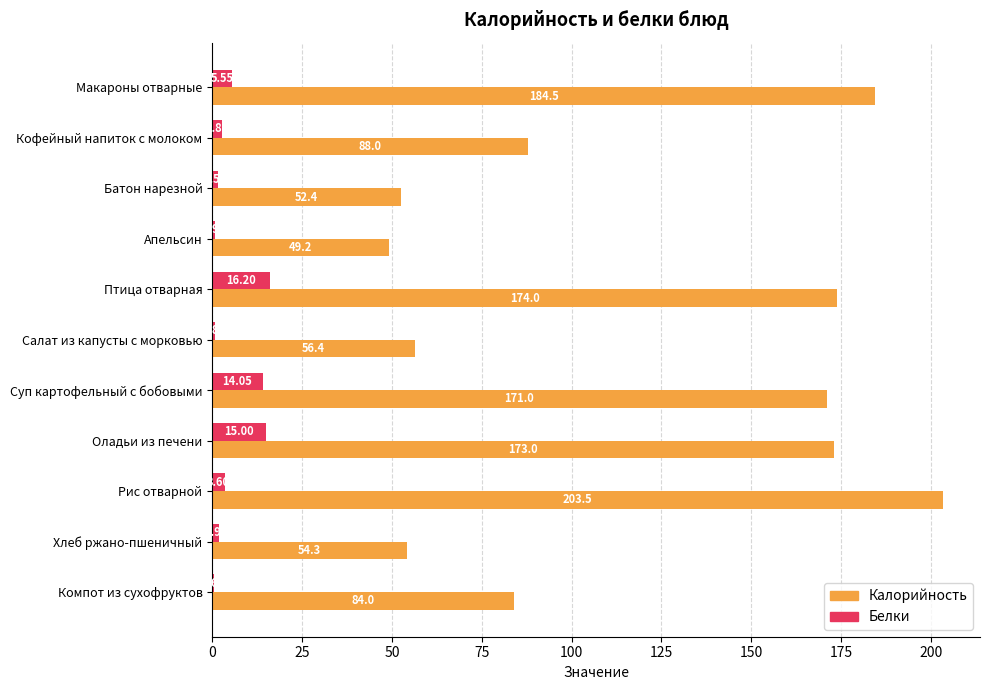

What is the sum of the Калорийность values at Рис отварной and Птица отварная?

377.5